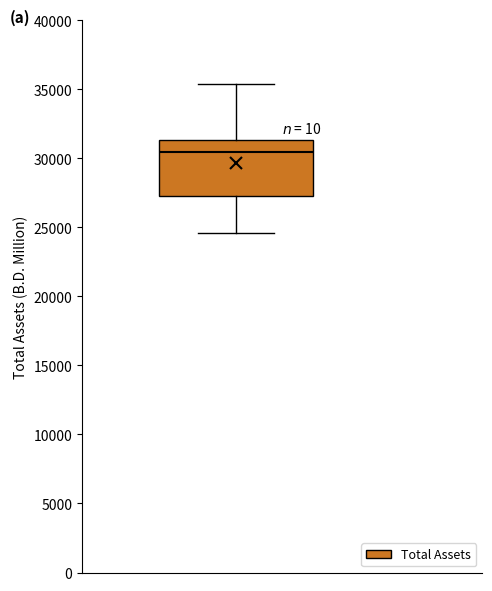

Transcribe this box plot: give where the median line is, the range the box spans, and where the two whiskers end, as read against the y-axis. The values are not printed on the chart, so give them approximately, as read against the axis.

median 30500, box 27500 to 31500, whiskers 24500 to 35500